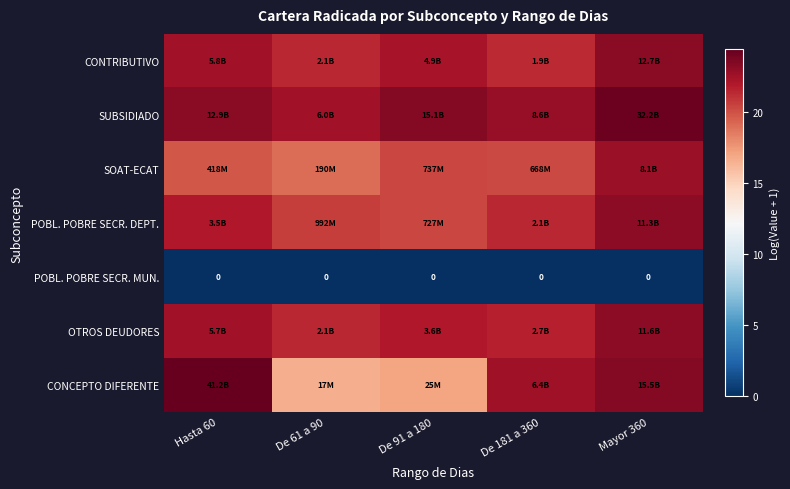

What is the difference between the maximum and second lowest values in the CONCEPTO DIFERENTE series?

7.4